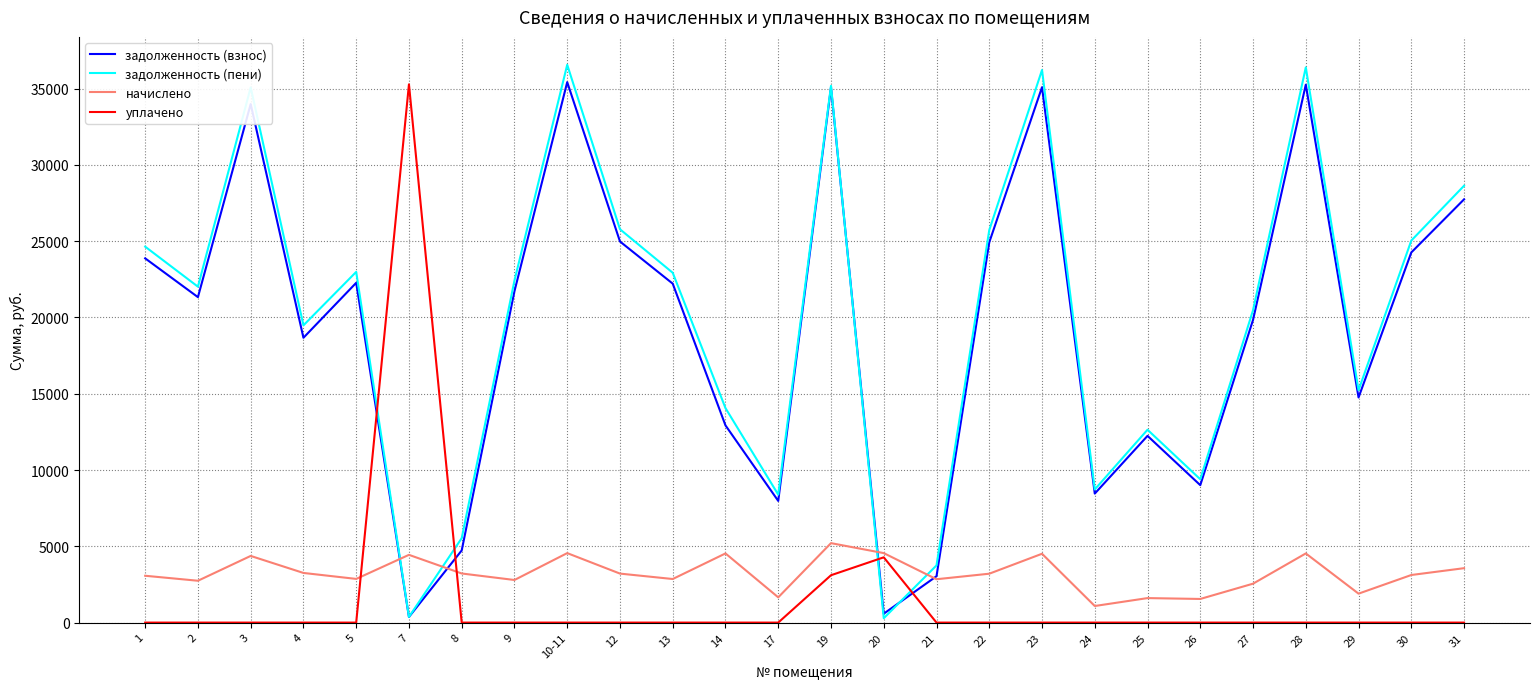

What is the difference between the maximum and minimum values in the задолженность (взнос) series?

35051.6